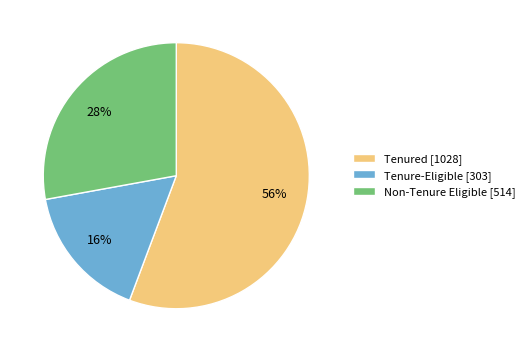

Is it true that Tenure-Eligible is 16% of the pie?

True